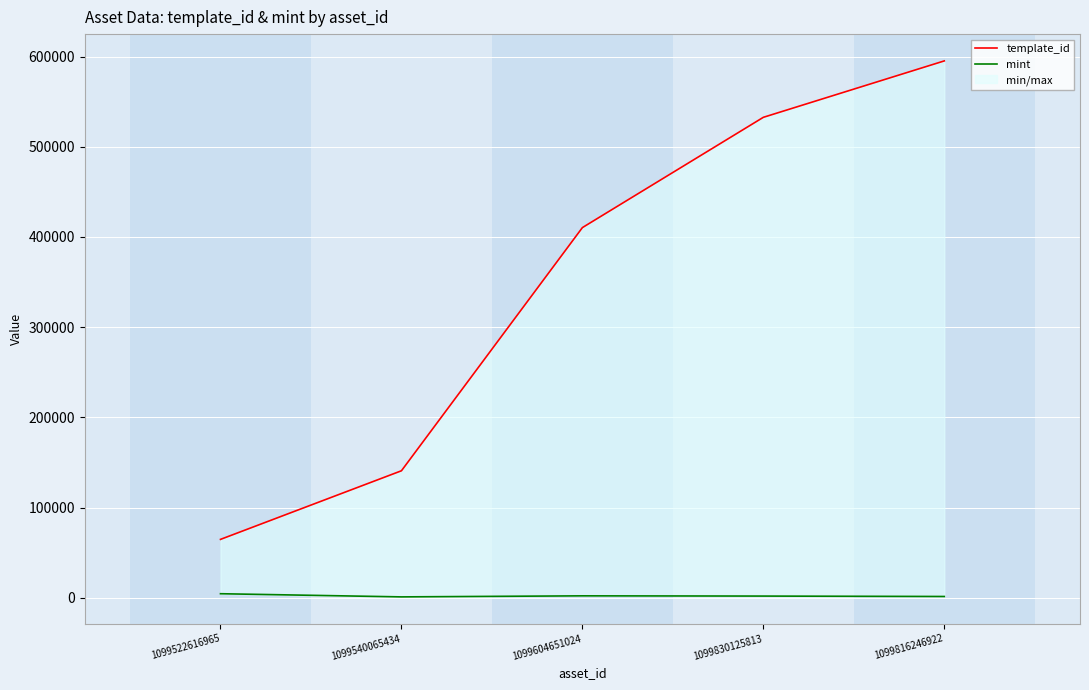

Rank the series at 1099816246922 from lowest to highest value.

mint, template_id